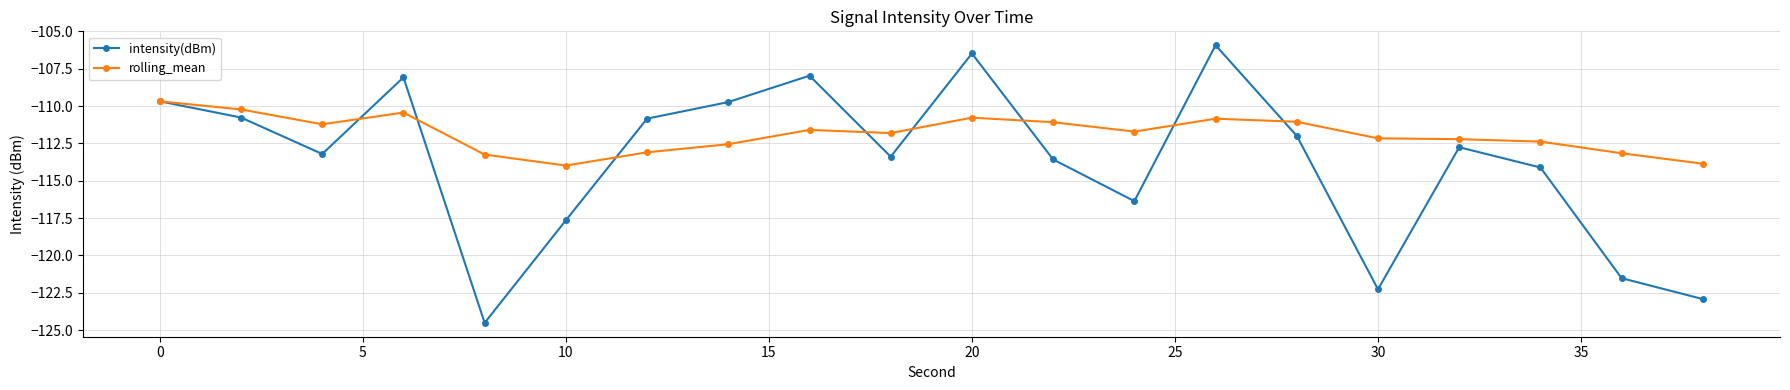

Count the number of data series in this chart.

2